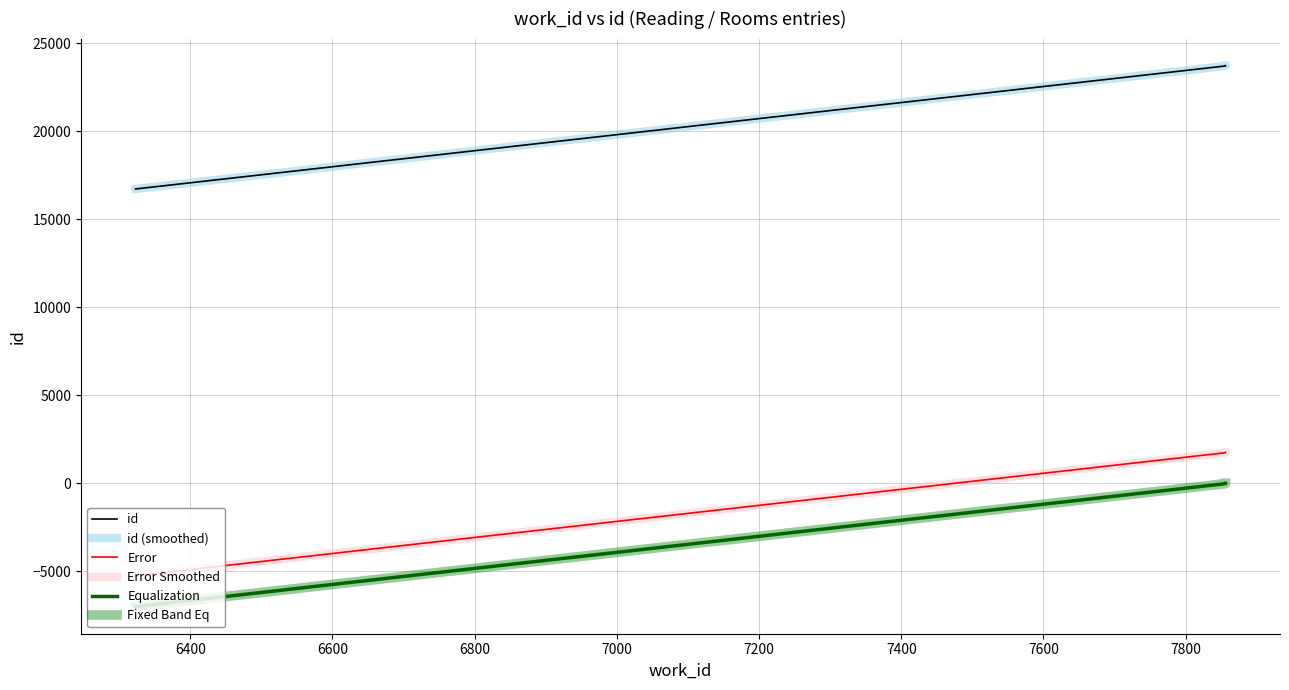

How many data points in Equalization are above -6?

1